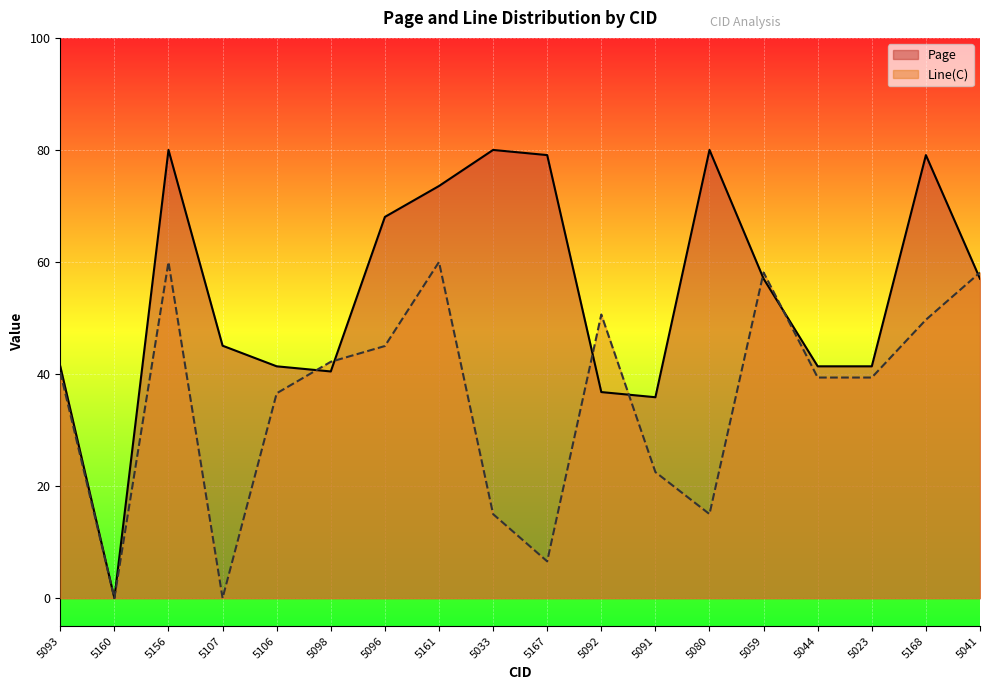

List the series in order of their peak value, highest first.

Page, Line(C)